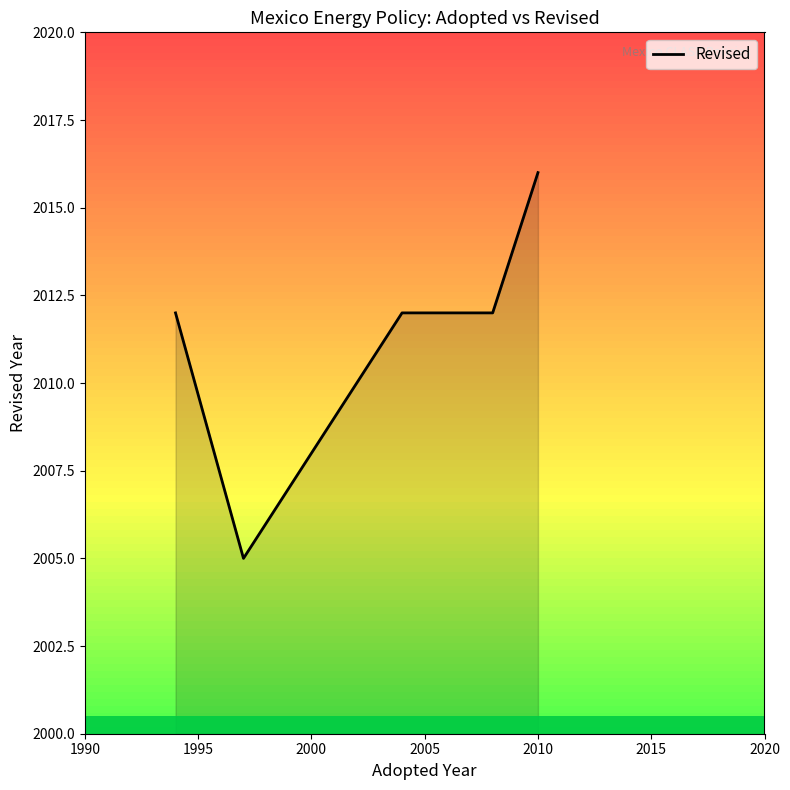

What is the change in value from 2000 to 2015?

+4